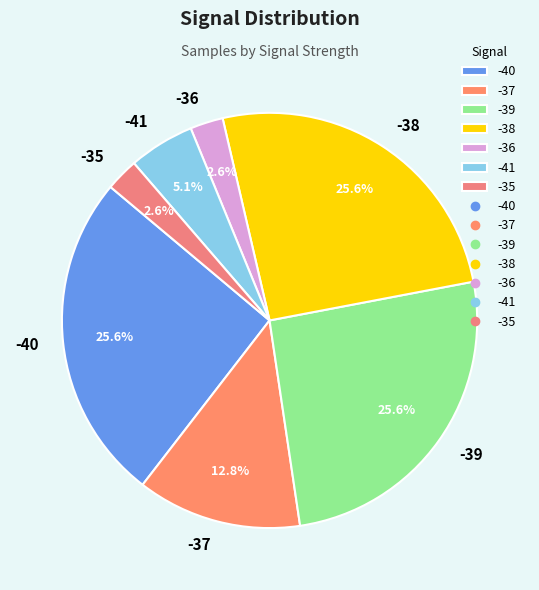

Combined, what portion of the pie is -39 and -38?

51.3%